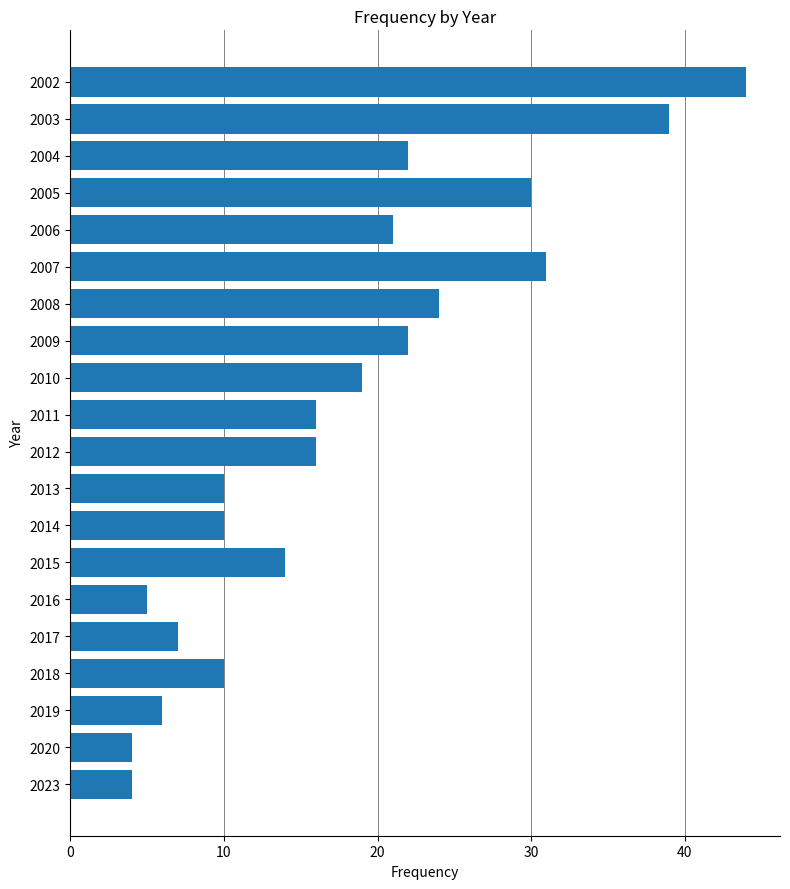

Reading bottom to top, transcribe all the data shown in this chart.

2023=4	2020=4	2019=6	2018=10	2017=7	2016=5	2015=14	2014=10	2013=10	2012=16	2011=16	2010=19	2009=22	2008=24	2007=31	2006=21	2005=30	2004=22	2003=39	2002=44